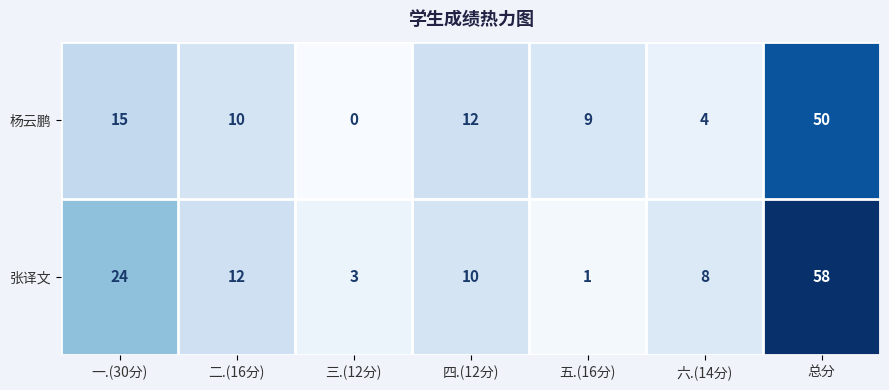

Reading right to left, what are all the values shown in this chart?

杨云鹏: 总分=50	六.(14分)=4	五.(16分)=9	四.(12分)=12	三.(12分)=0	二.(16分)=10	一.(30分)=15
张译文: 总分=58	六.(14分)=8	五.(16分)=1	四.(12分)=10	三.(12分)=3	二.(16分)=12	一.(30分)=24